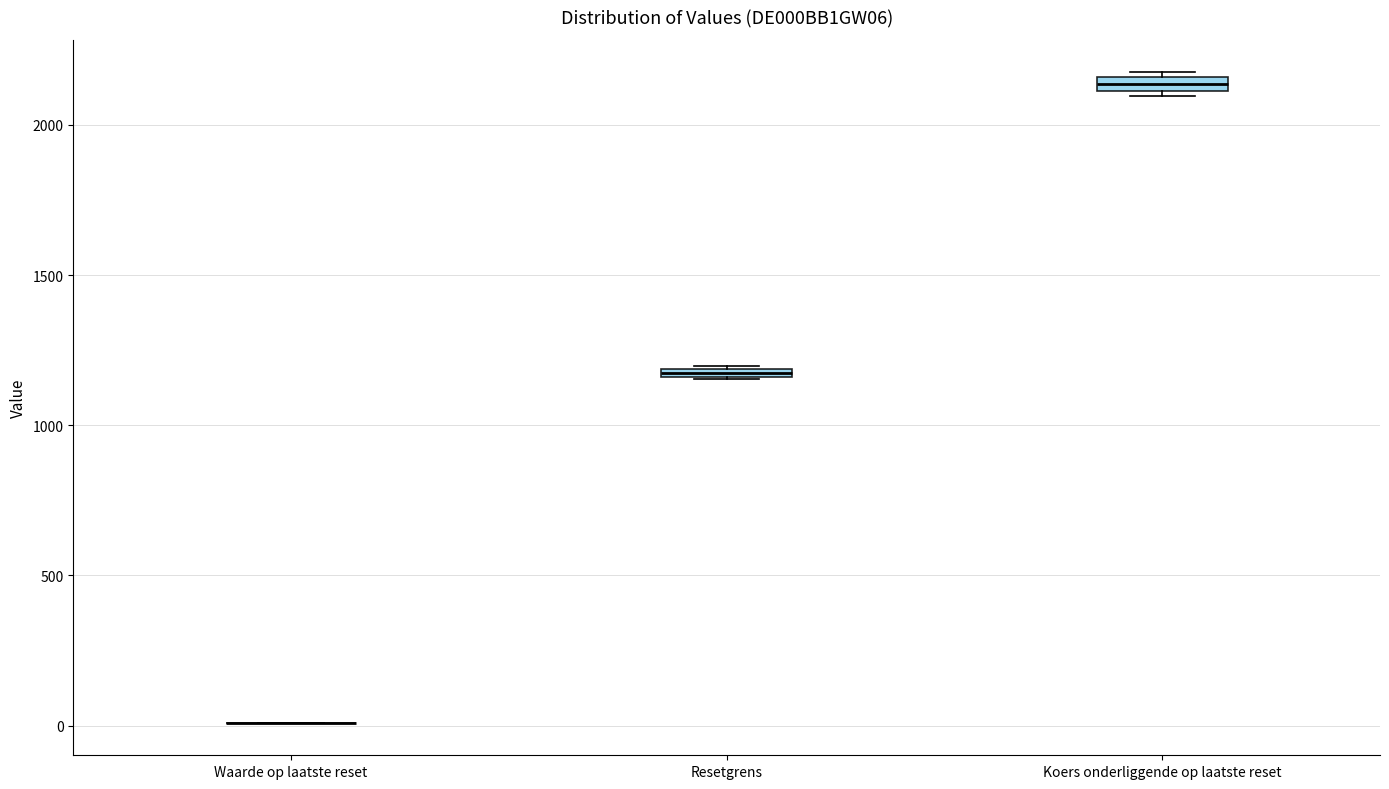

Where is the upper edge of the box for Resetgrens on the y-axis? The values are not printed on the chart, so give them approximately, as read against the axis.

1200